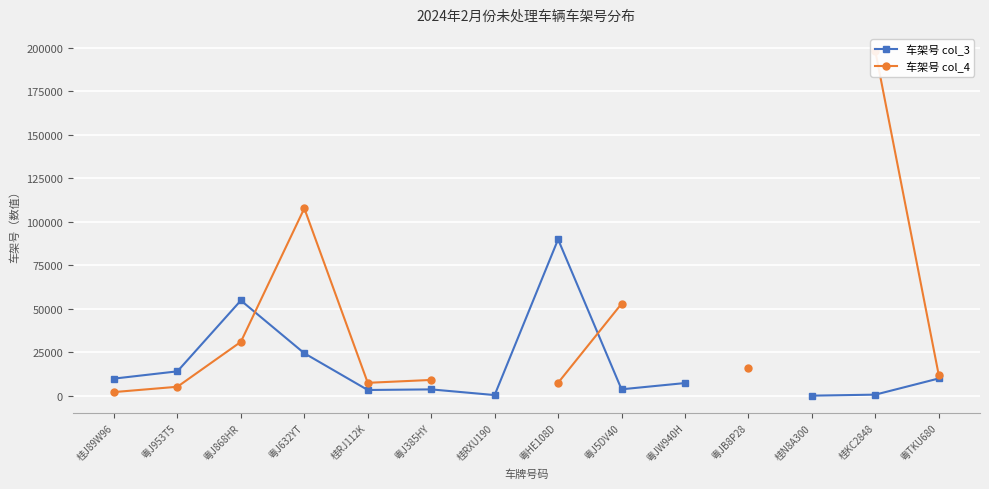

What is the value of the 车架号 col_4 point at the 3rd from the left?

31067.0